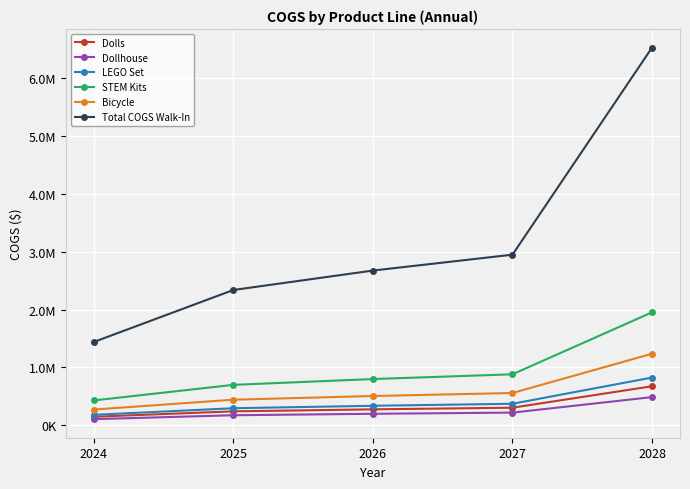

Is this an area chart (filled region under the line)?

No